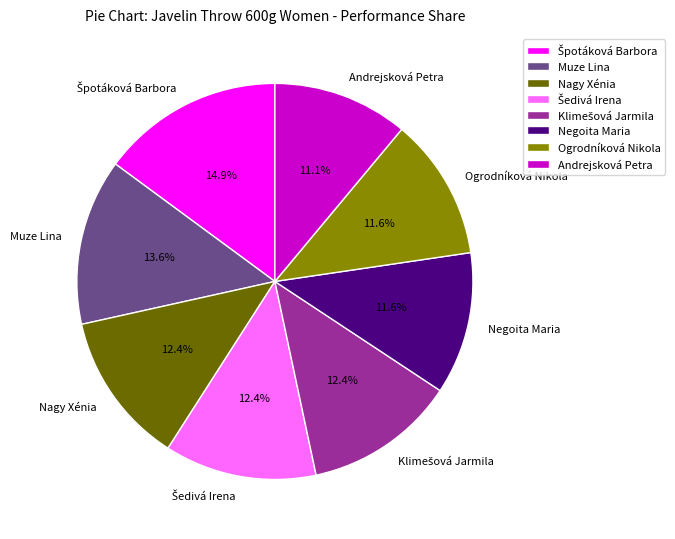

Is there a majority slice in this chart?

No